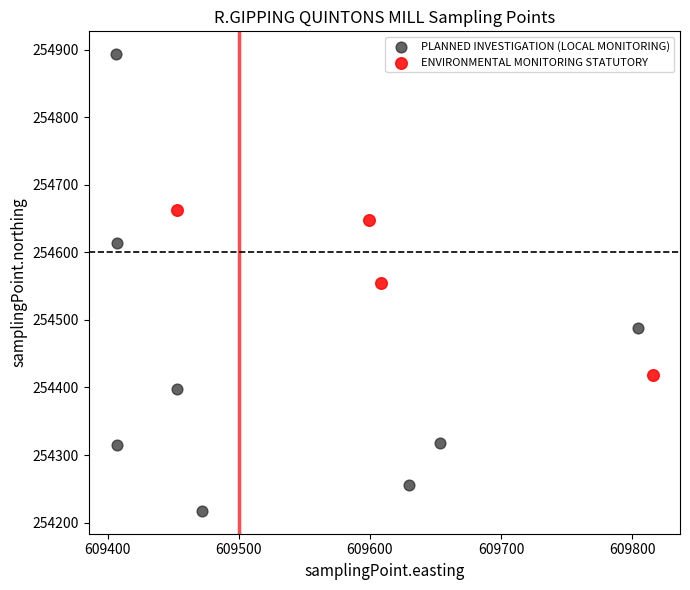

Which series reaches the minimum Y coordinate?

PLANNED INVESTIGATION (LOCAL MONITORING)